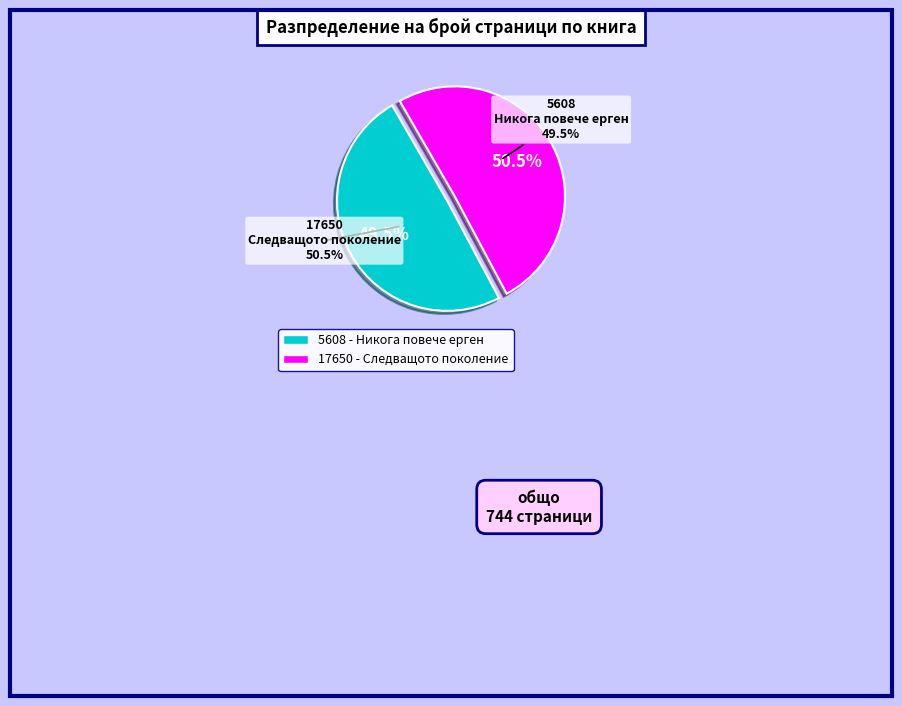

Does 5608 - Никога повече ерген represent more than half of the total?

No